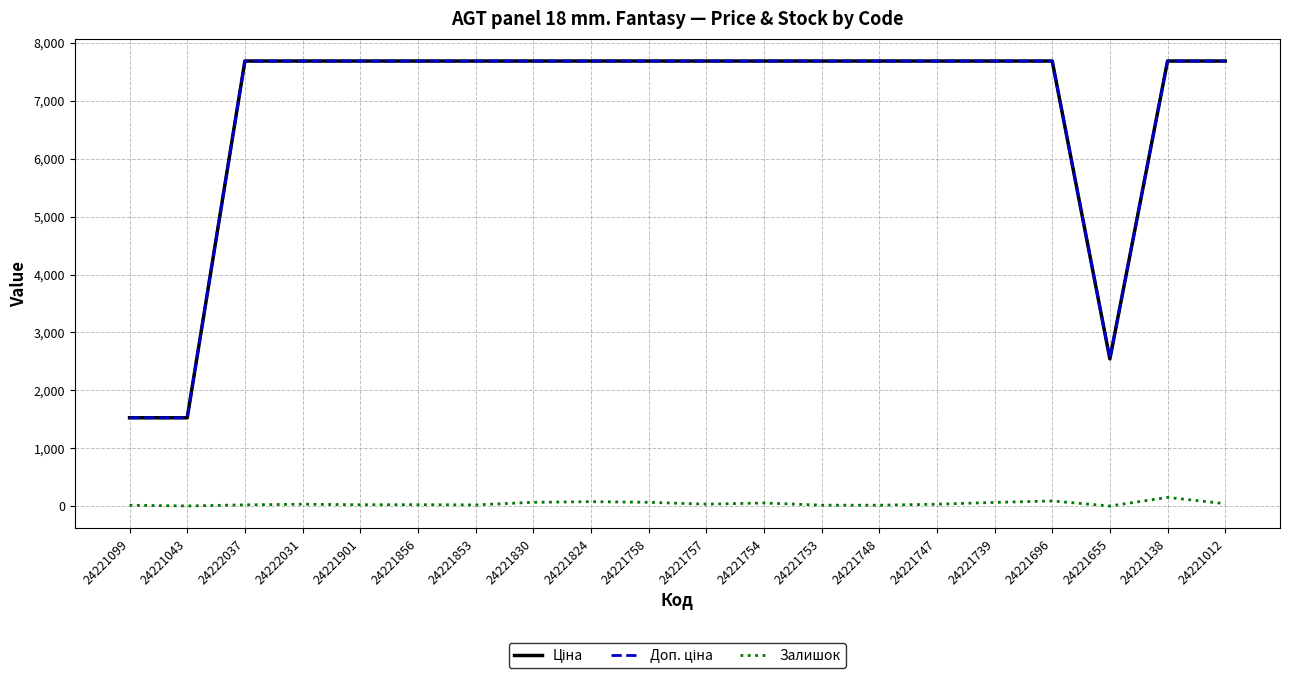

Is this an area chart (filled region under the line)?

No